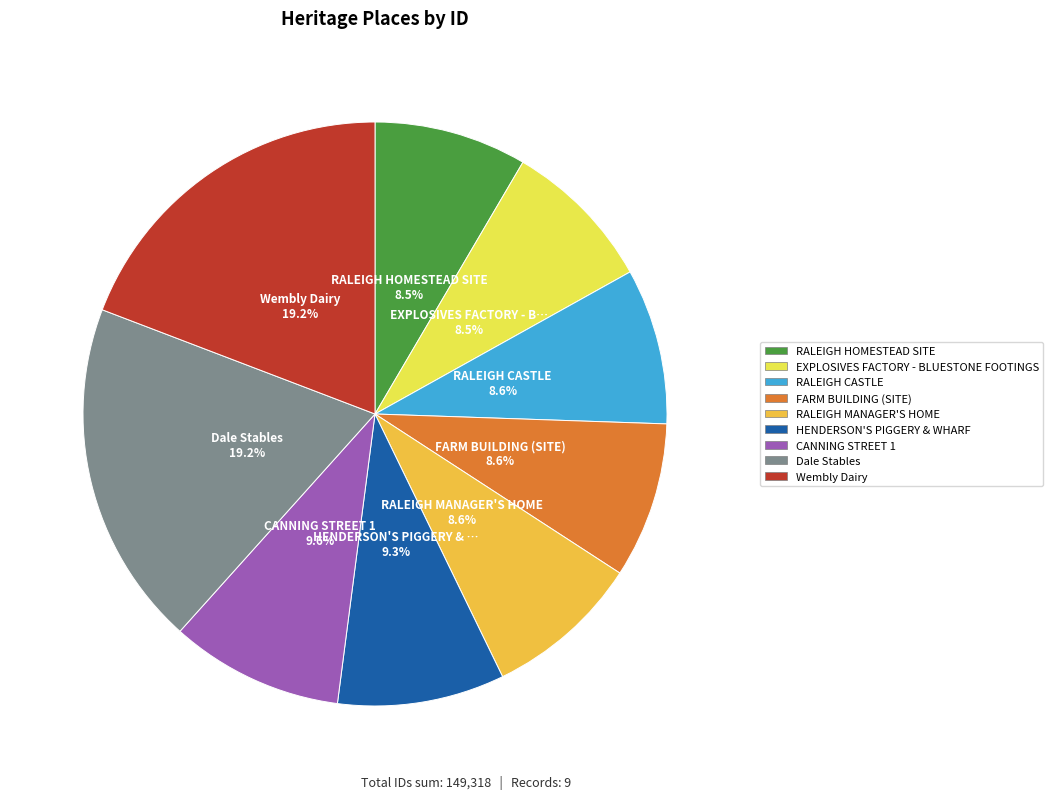

How many slices are in this pie chart?

9